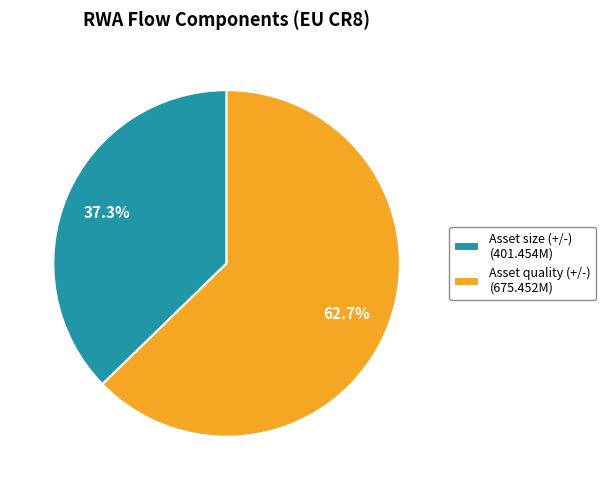

Rank the categories by value from highest to lowest.

Asset quality (+/-) (675.452M), Asset size (+/-) (401.454M)